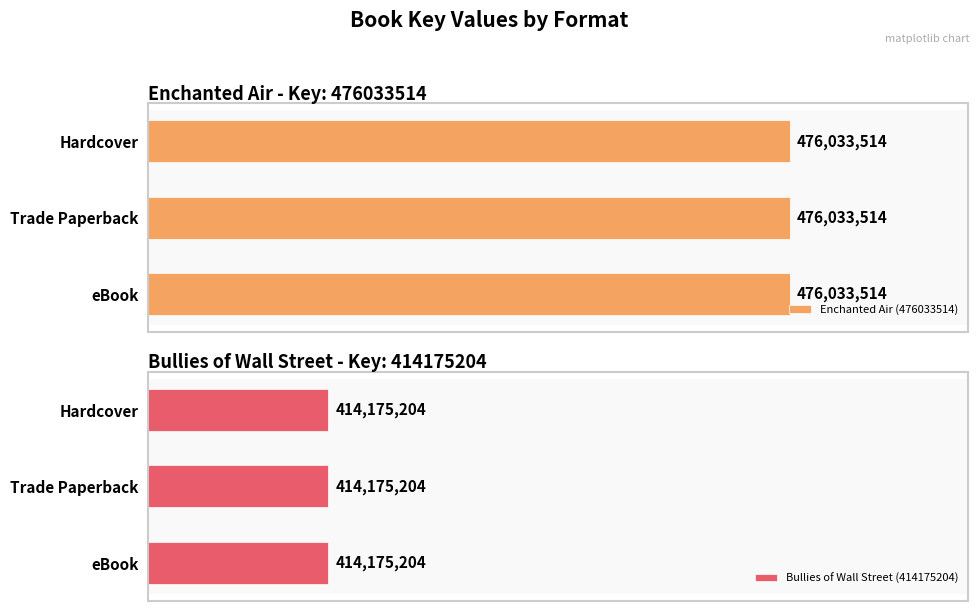

Is it true that Enchanted Air (476033514) equals 476033514 at Trade Paperback?

True